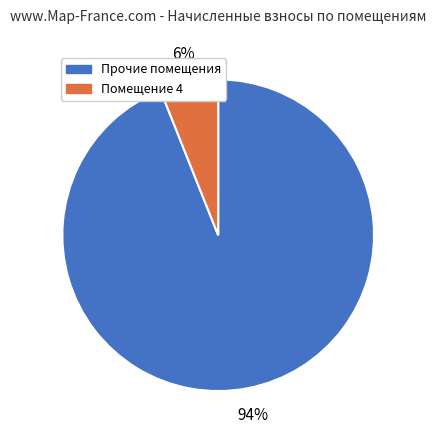

To the nearest percent, what is the average slice percentage?

50%